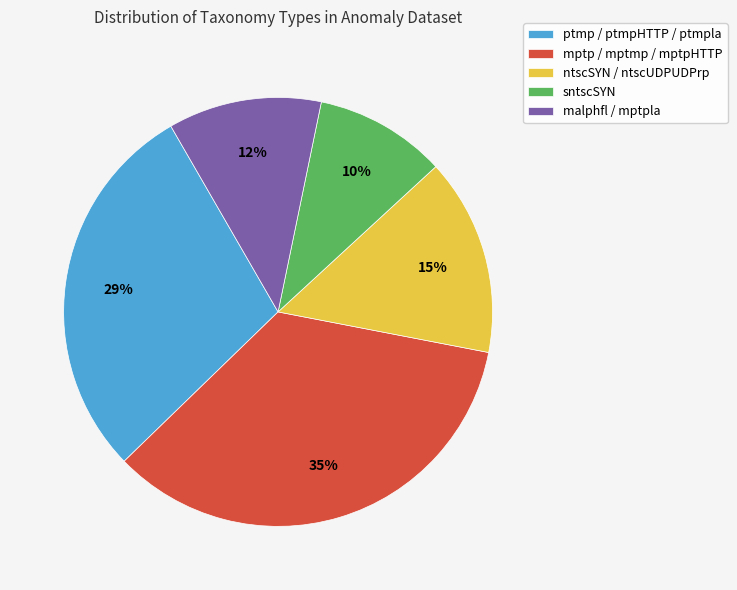

Which slice is the smallest?

sntscSYN